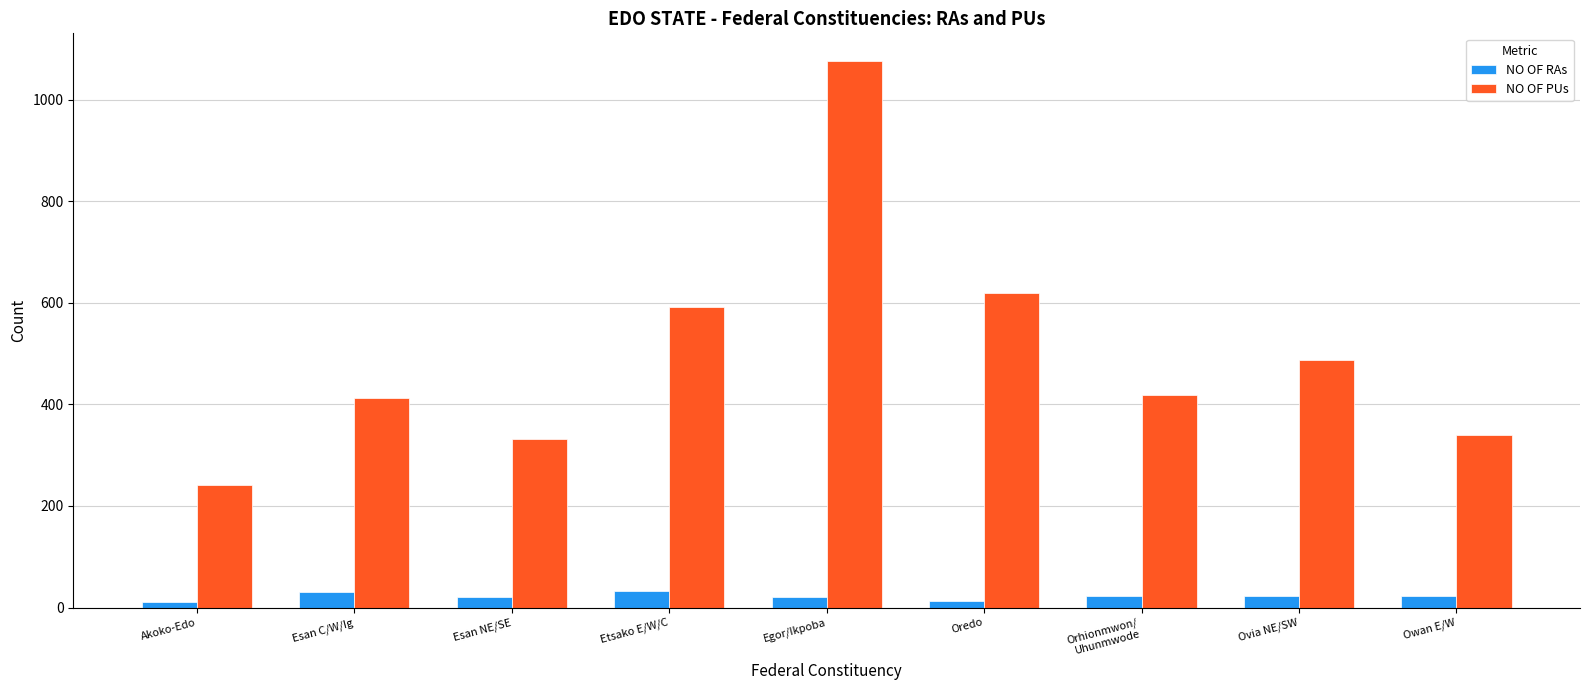

What are all the series names shown in the legend?

NO OF RAs, NO OF PUs